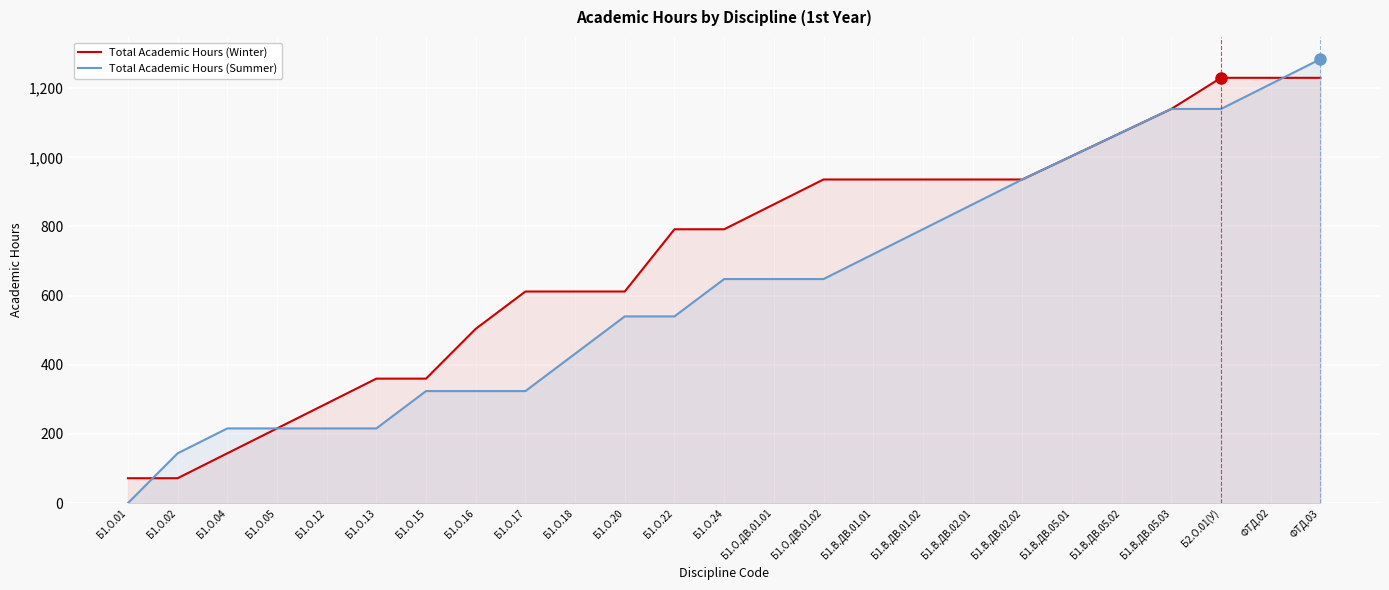

What is the difference between the second highest and second lowest values in the Total Academic Hours (Winter) series?

1158